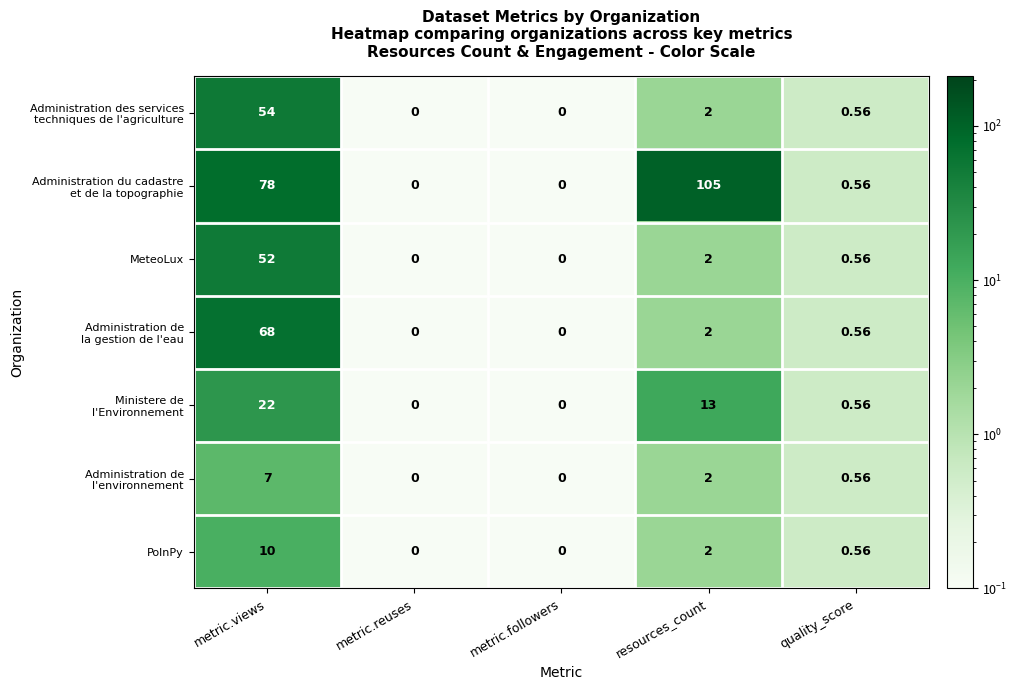

How many categories are shown in the chart?

5